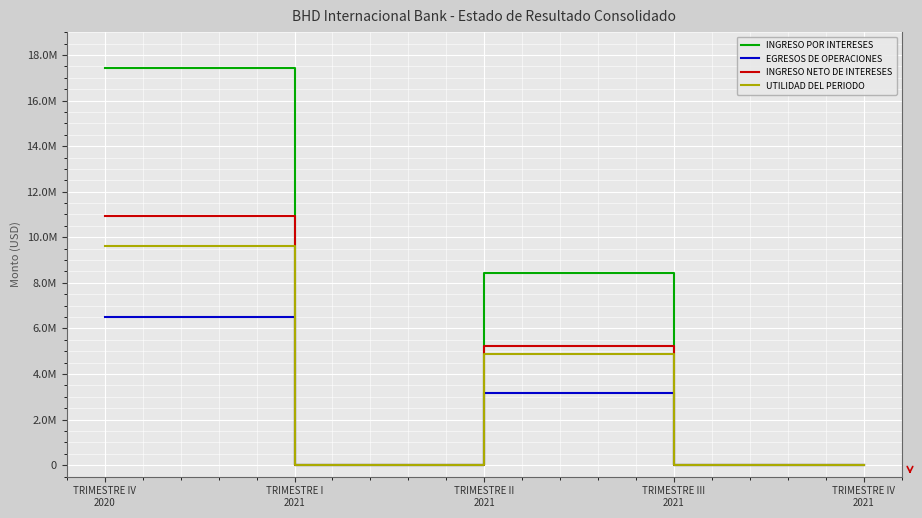

Which category has the lowest value in the UTILIDAD DEL PERIODO series?

TRIMESTRE I
2021